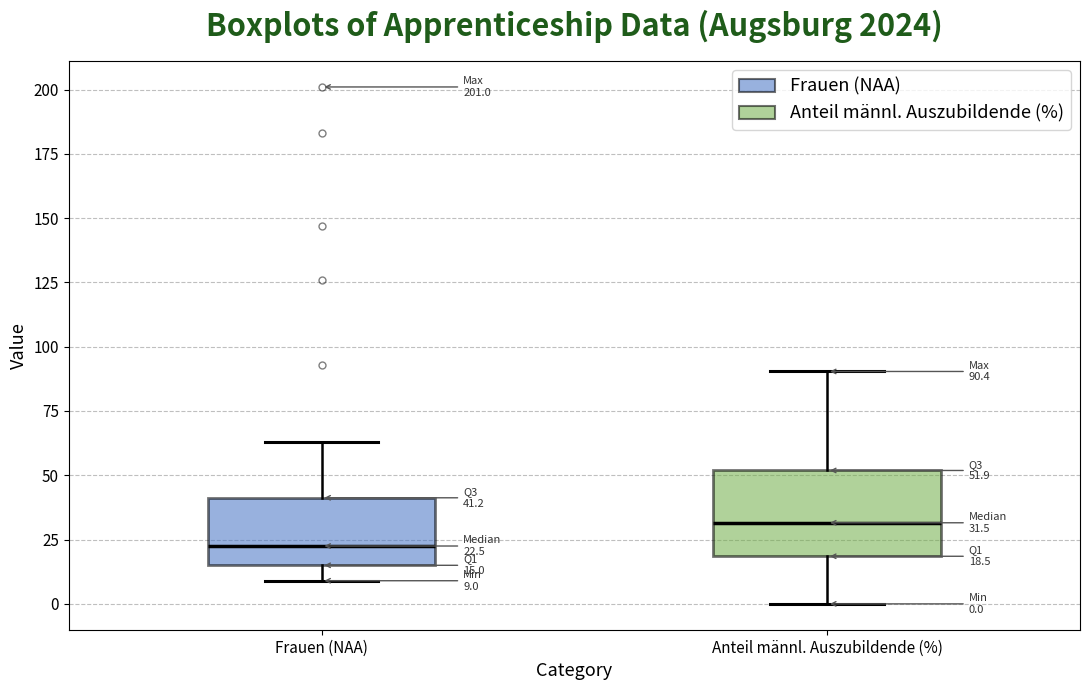

Which box's median line is the highest?

Anteil männl. Auszubildende (%)